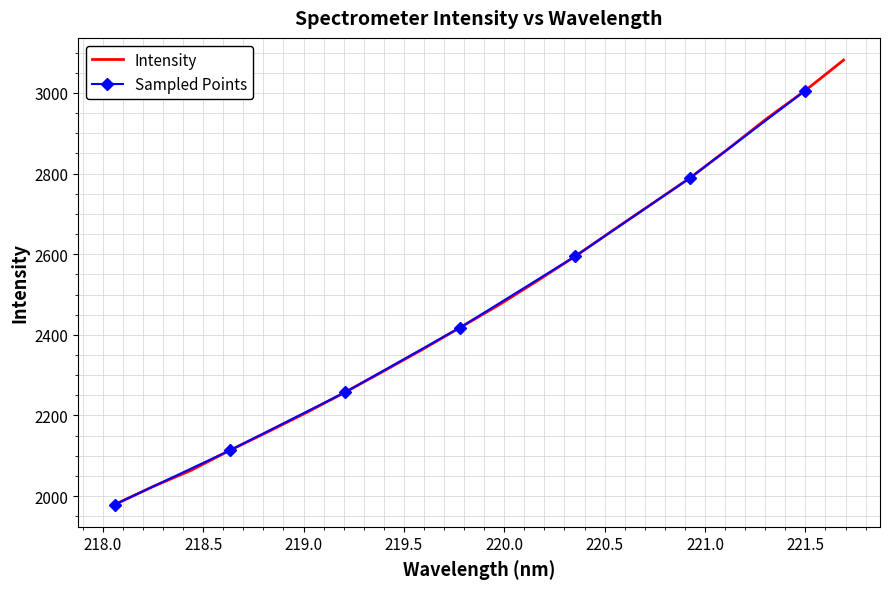

What is the value of the 19th point from the left?

3005.8